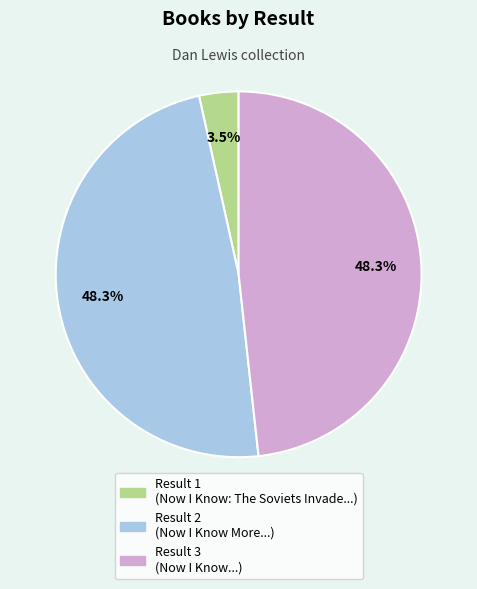

Does any single category account for the majority?

No